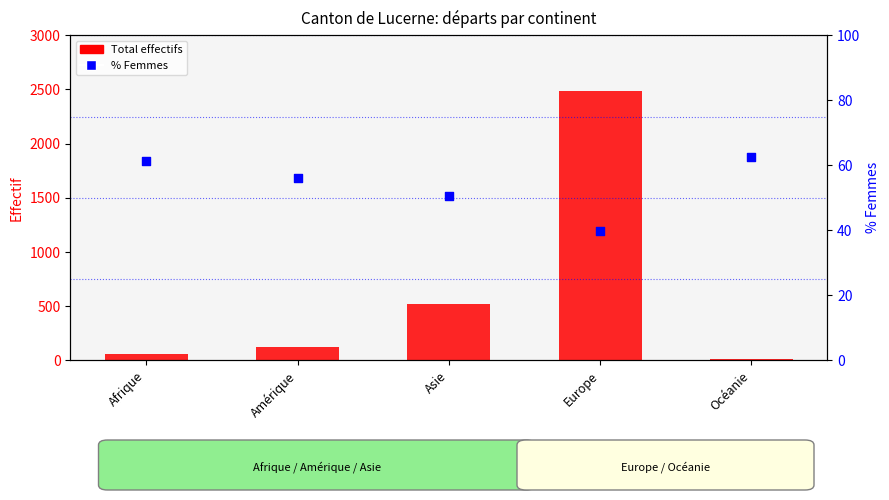

Which series has the largest total across all categories?

Total (population permanente)